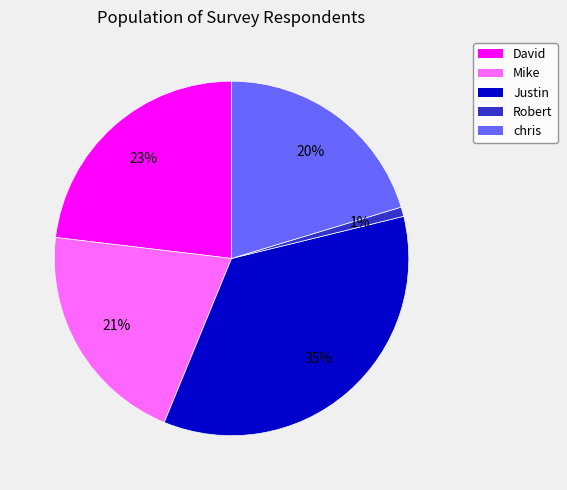

What is the smallest slice in the pie chart?

Robert